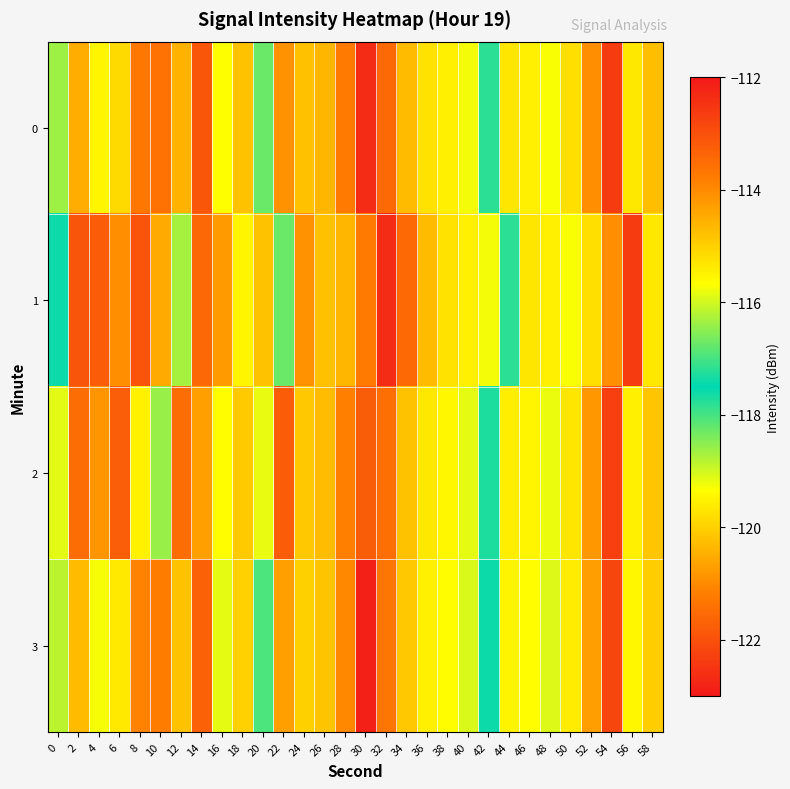

At how many categories does at least one series exceed -116?

4